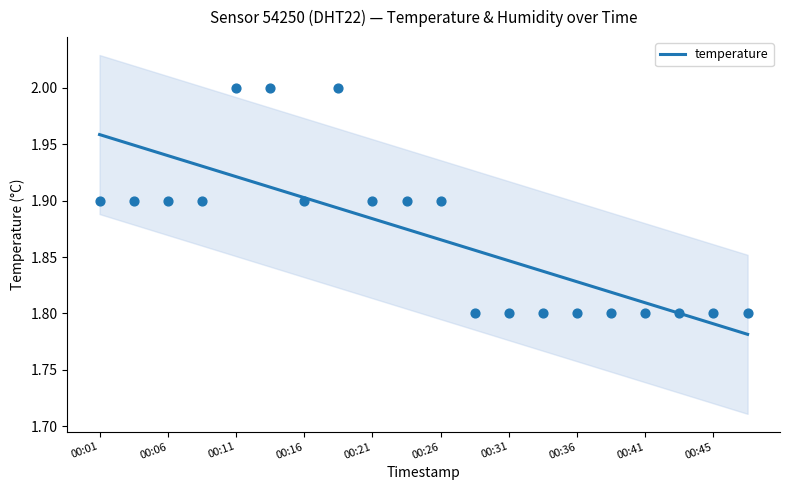

Which has a higher value, 00:14 or 00:48?

00:14